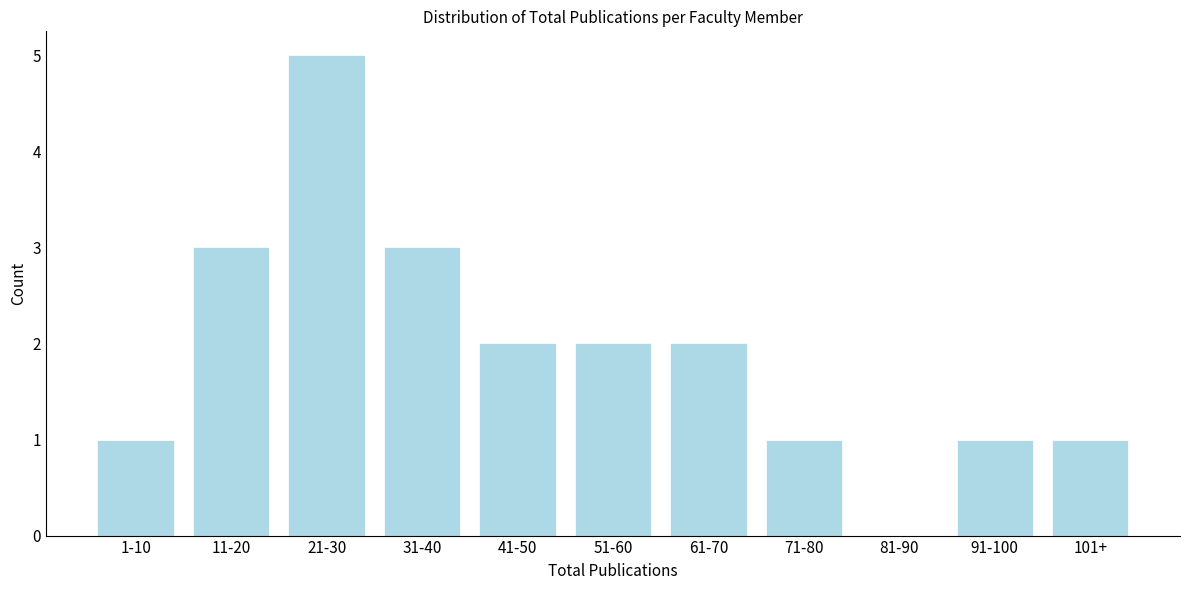

Reading left to right, list all the values displayed in this chart.

1-10=1	11-20=3	21-30=5	31-40=3	41-50=2	51-60=2	61-70=2	71-80=1	81-90=0	91-100=1	101+=1